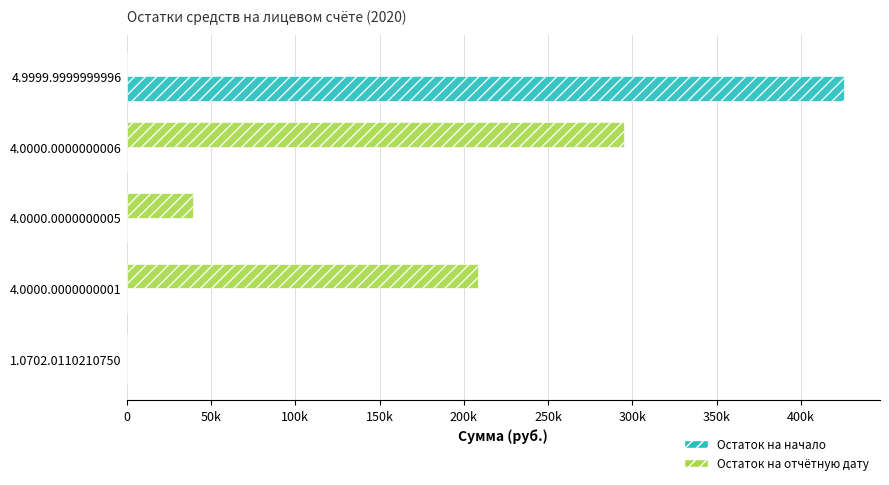

List the series in order of their peak value, highest first.

Остаток на начало, Остаток на отчётную дату